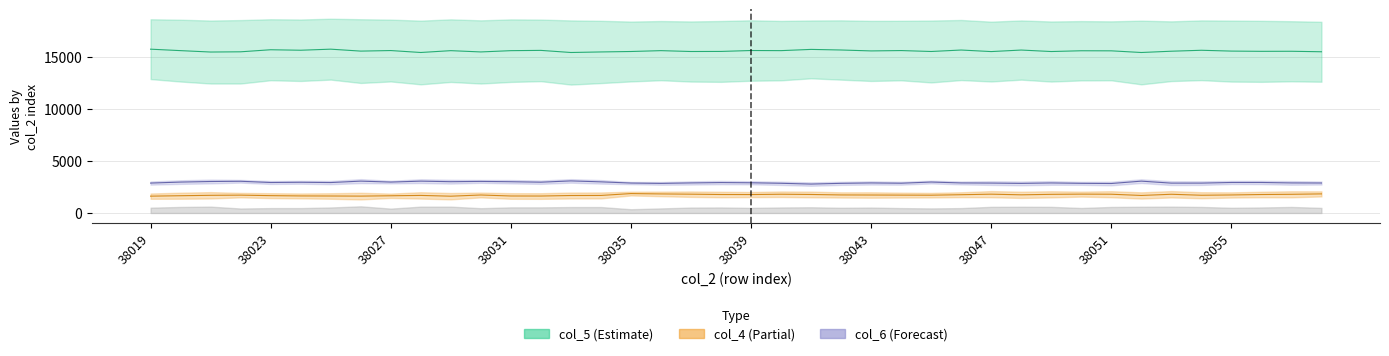

What is the minimum value for col_4?

1613